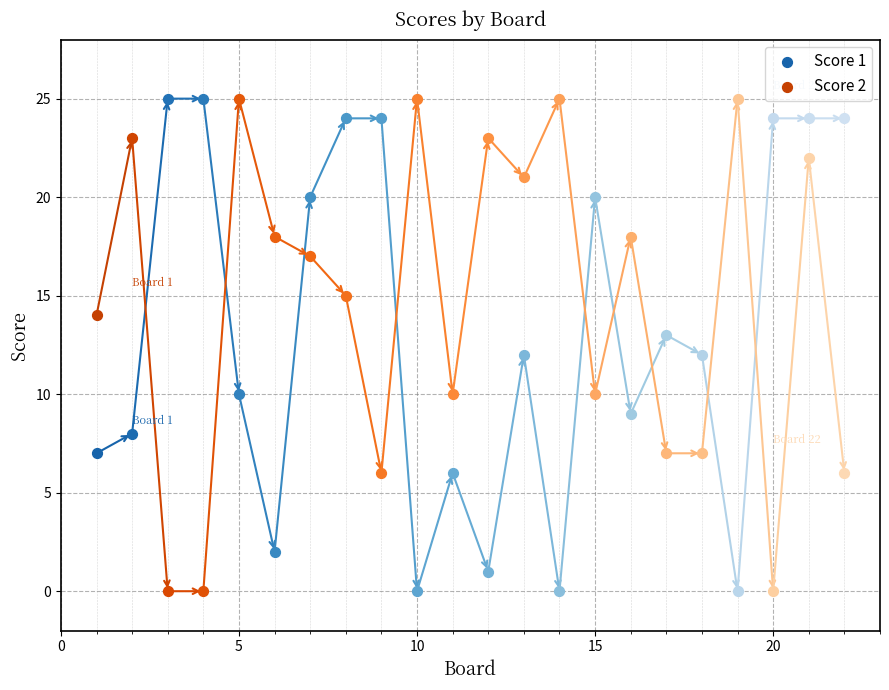

What is the total value across all series at 14?

25